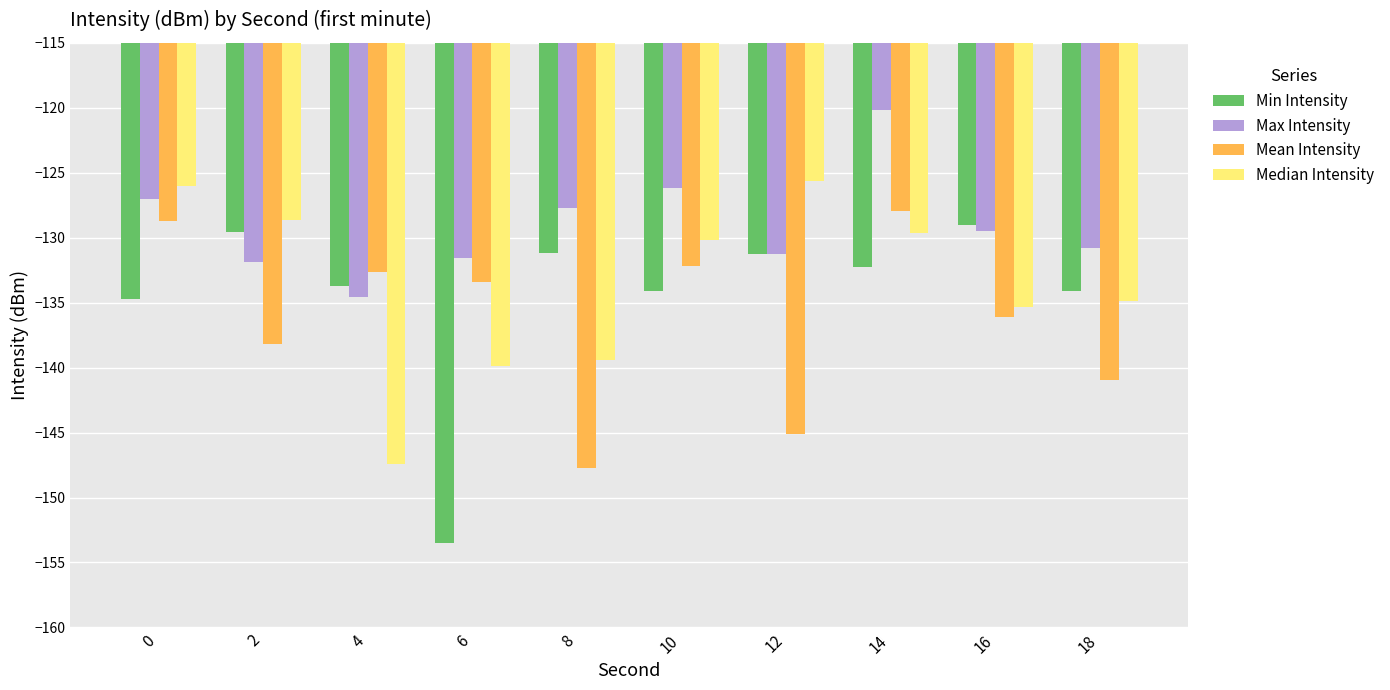

Reading left to right, extract all data points from this chart.

Min Intensity: 0=-134.7	2=-129.6	4=-133.7	6=-153.5	8=-131.2	10=-134.1	12=-131.2	14=-132.3	16=-129.0	18=-134.1
Max Intensity: 0=-127.0	2=-131.9	4=-134.6	6=-131.6	8=-127.7	10=-126.2	12=-131.2	14=-120.1	16=-129.5	18=-130.8
Mean Intensity: 0=-128.7	2=-138.2	4=-132.6	6=-133.4	8=-147.7	10=-132.1	12=-145.1	14=-127.9	16=-136.1	18=-140.9
Median Intensity: 0=-126.0	2=-128.6	4=-147.4	6=-139.9	8=-139.4	10=-130.1	12=-125.6	14=-129.6	16=-135.3	18=-134.8